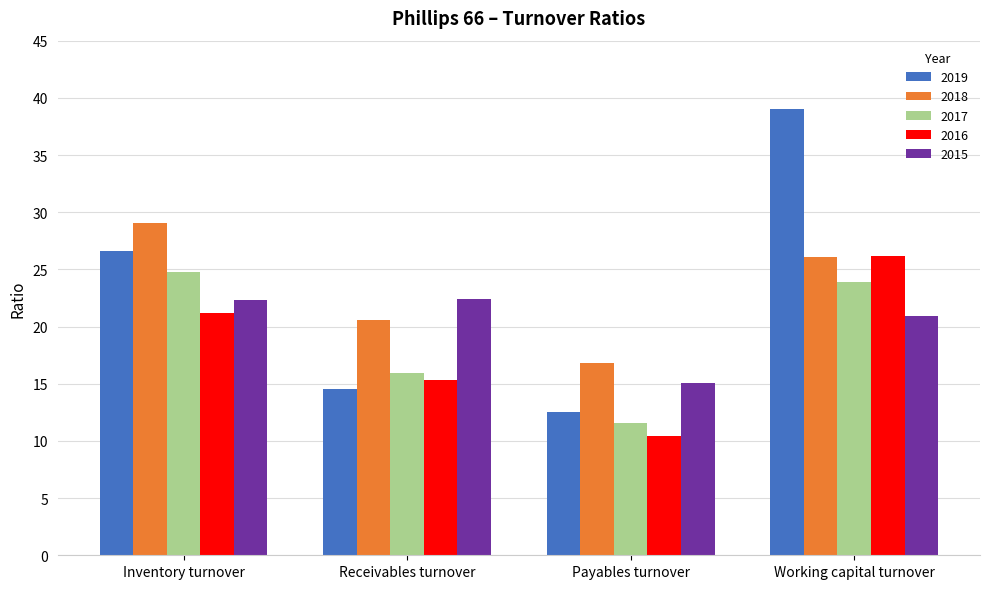

Rank the categories by 2016 value from highest to lowest.

Working capital turnover, Inventory turnover, Receivables turnover, Payables turnover